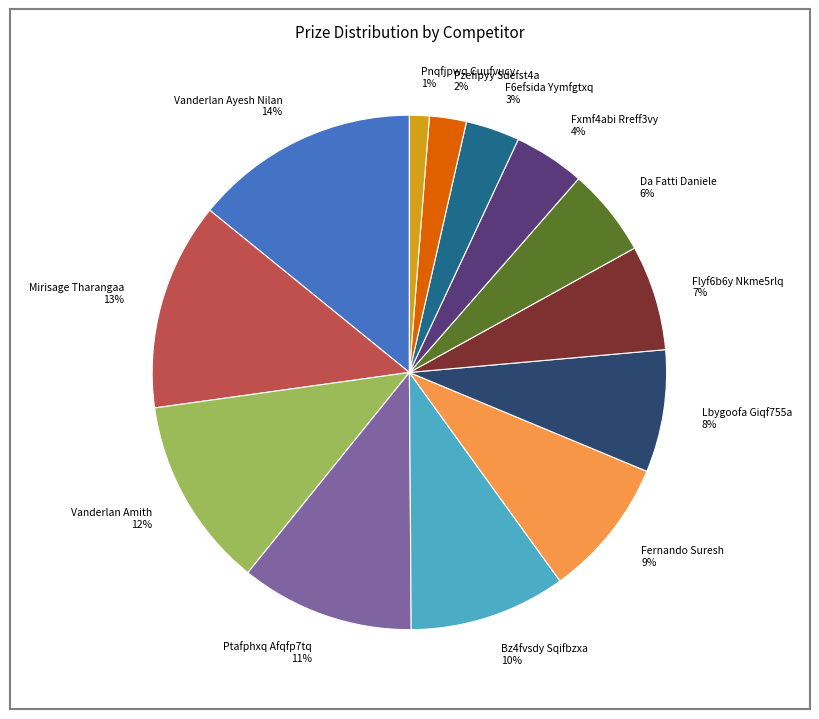

To the nearest percent, what percentage of the pie is Vanderlan Amith?

12%